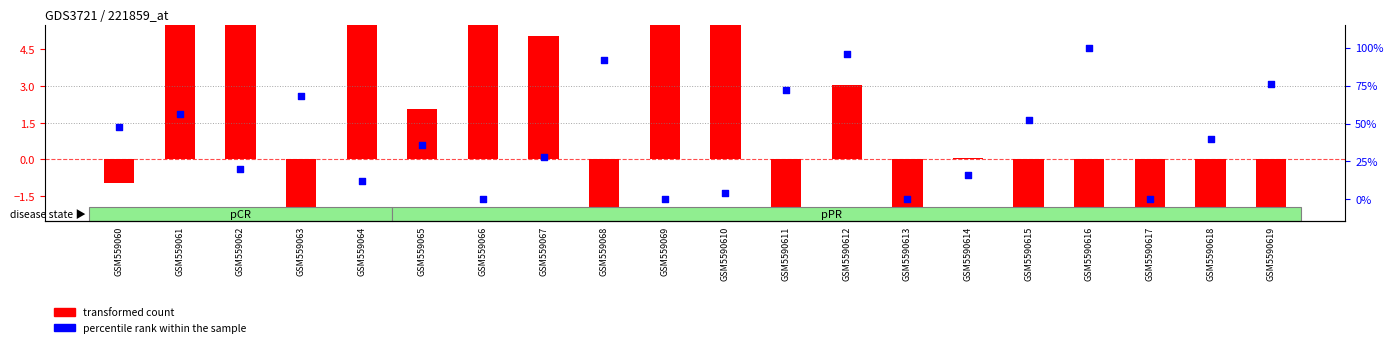

What is the total value across all series at GSM5590616?

92.0